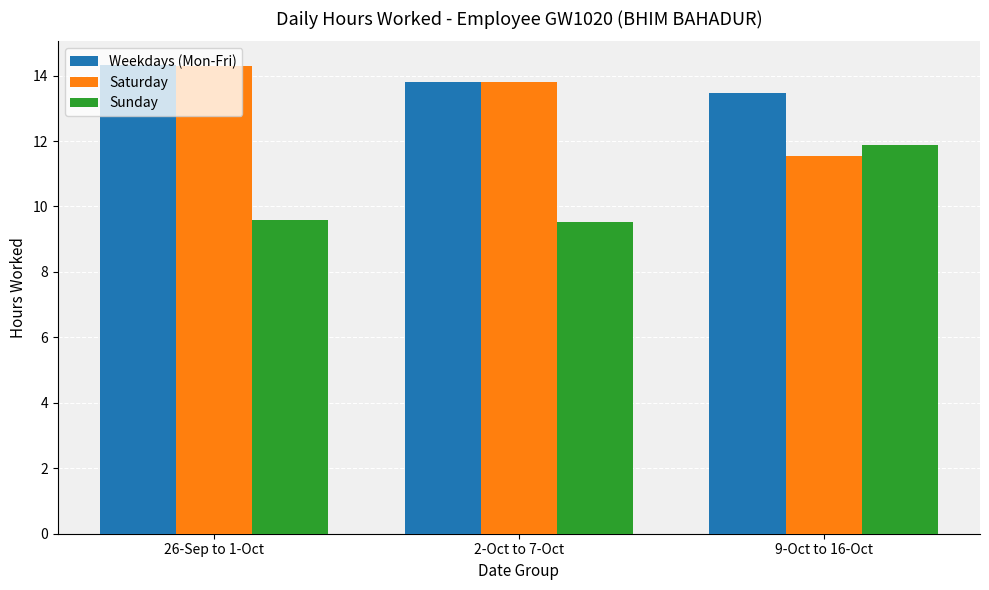

Rank the series by their average value, from highest to lowest.

Weekdays (Mon-Fri), Saturday, Sunday